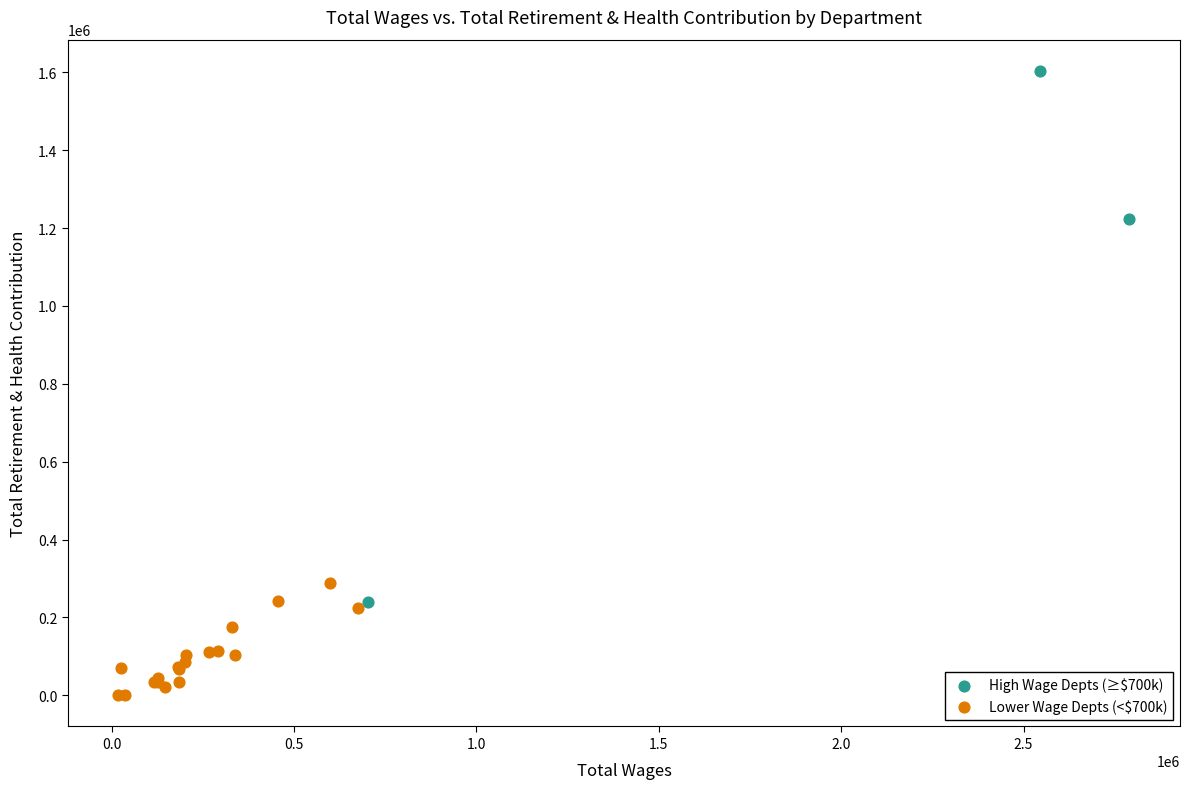

Which series reaches the maximum Y coordinate?

High Wage Depts (≥$700k)